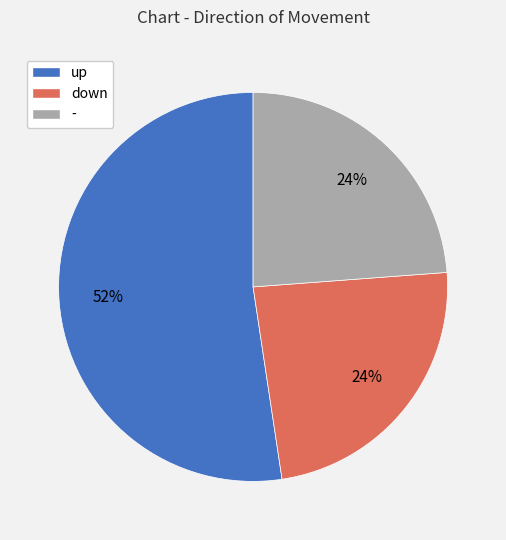

Do up and - together represent more than half of the pie?

Yes